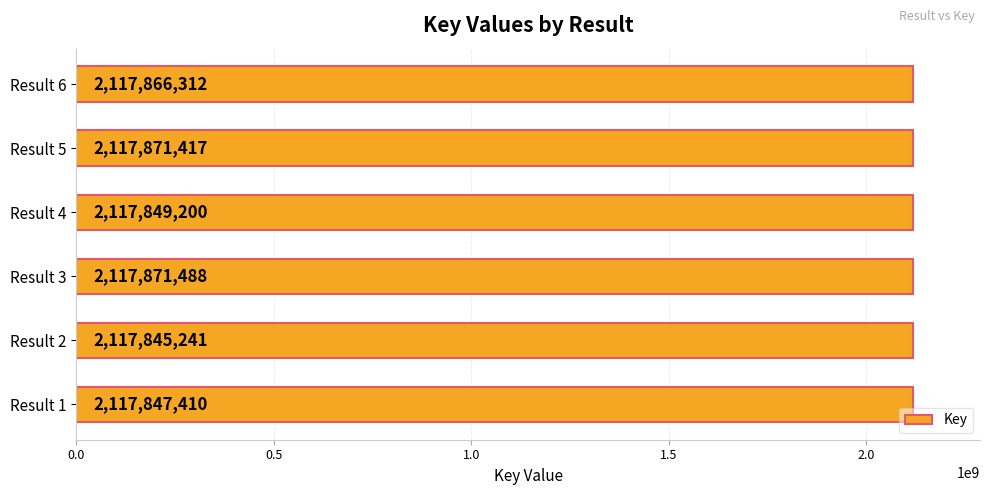

What is the change in value from Result 2 to Result 4?

+3959